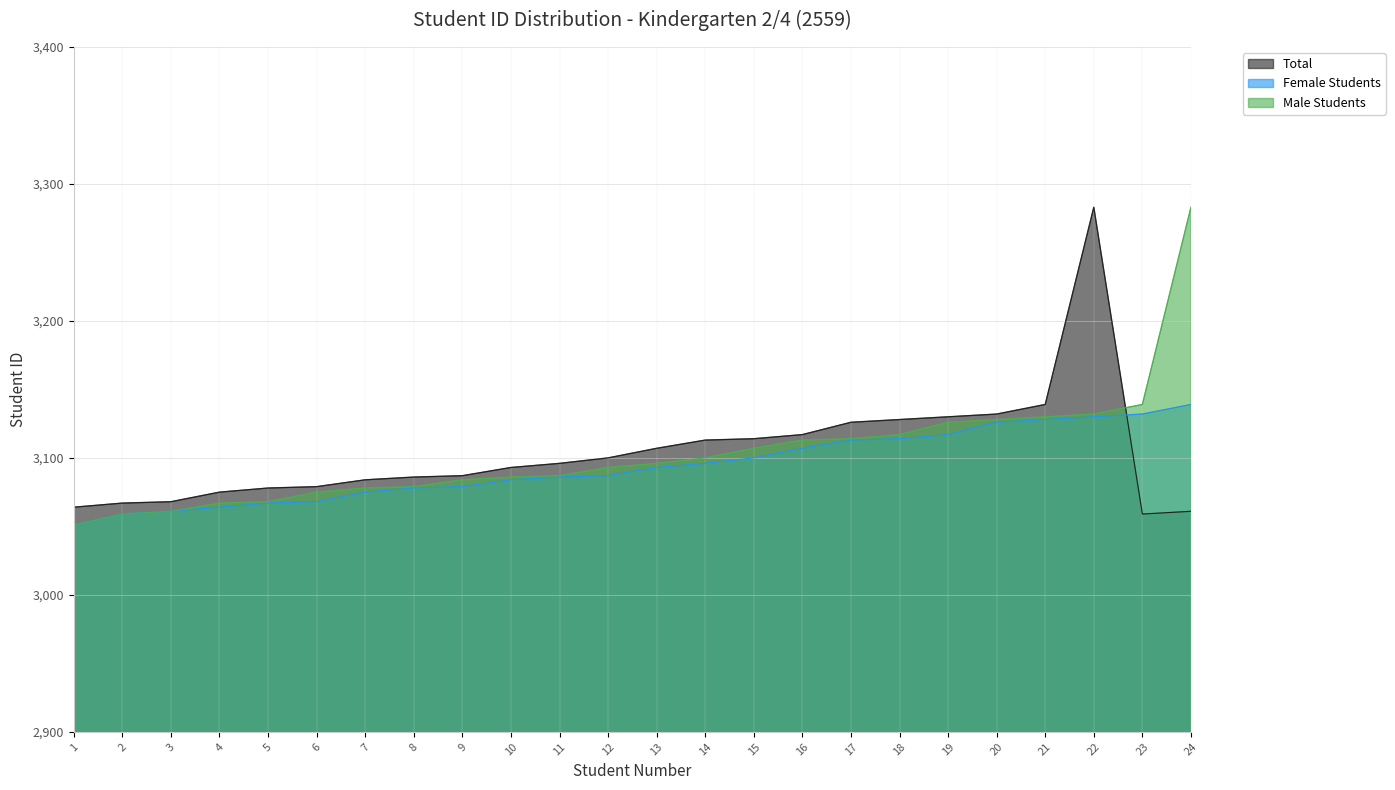

At which label is Male Students closest to 3167?

23